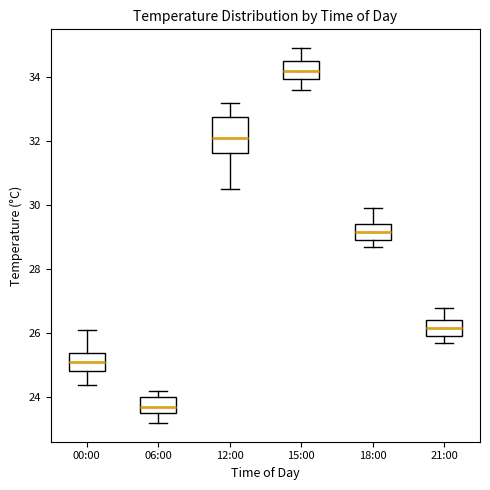

Which box is the tallest, from its lower edge to its upper edge?

12:00